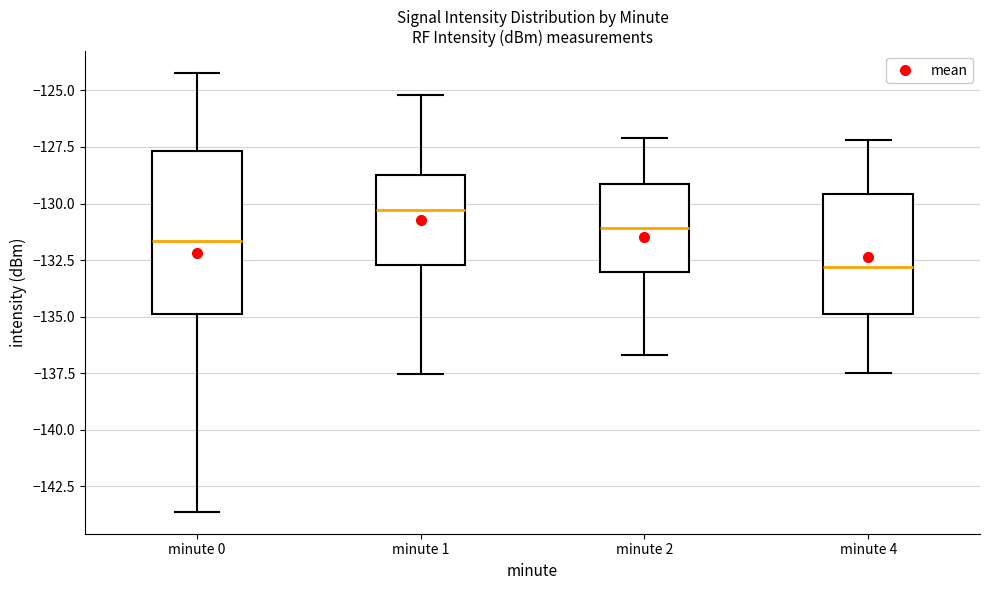

Reading left to right, transcribe this box plot: for each box, give where its median line is, the range the box spans, and where its two whiskers end, as read against the y-axis. The values are not printed on the chart, so give them approximately, as read against the axis.

minute 0: median -131.5, box -135.0 to -127.5, whiskers -143.5 to -124.0
minute 1: median -130.5, box -132.5 to -128.5, whiskers -137.5 to -125.0
minute 2: median -131.0, box -133.0 to -129.0, whiskers -136.5 to -127.0
minute 4: median -133.0, box -135.0 to -129.5, whiskers -137.5 to -127.0